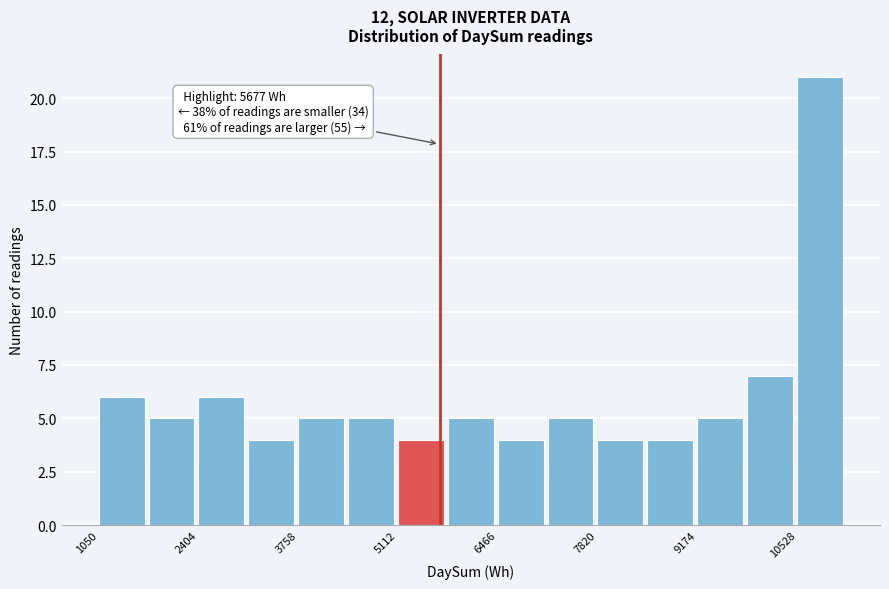

Around what value on the x-axis is the tallest bar? Give the approximate position of its centre, as read against the axis.

10800